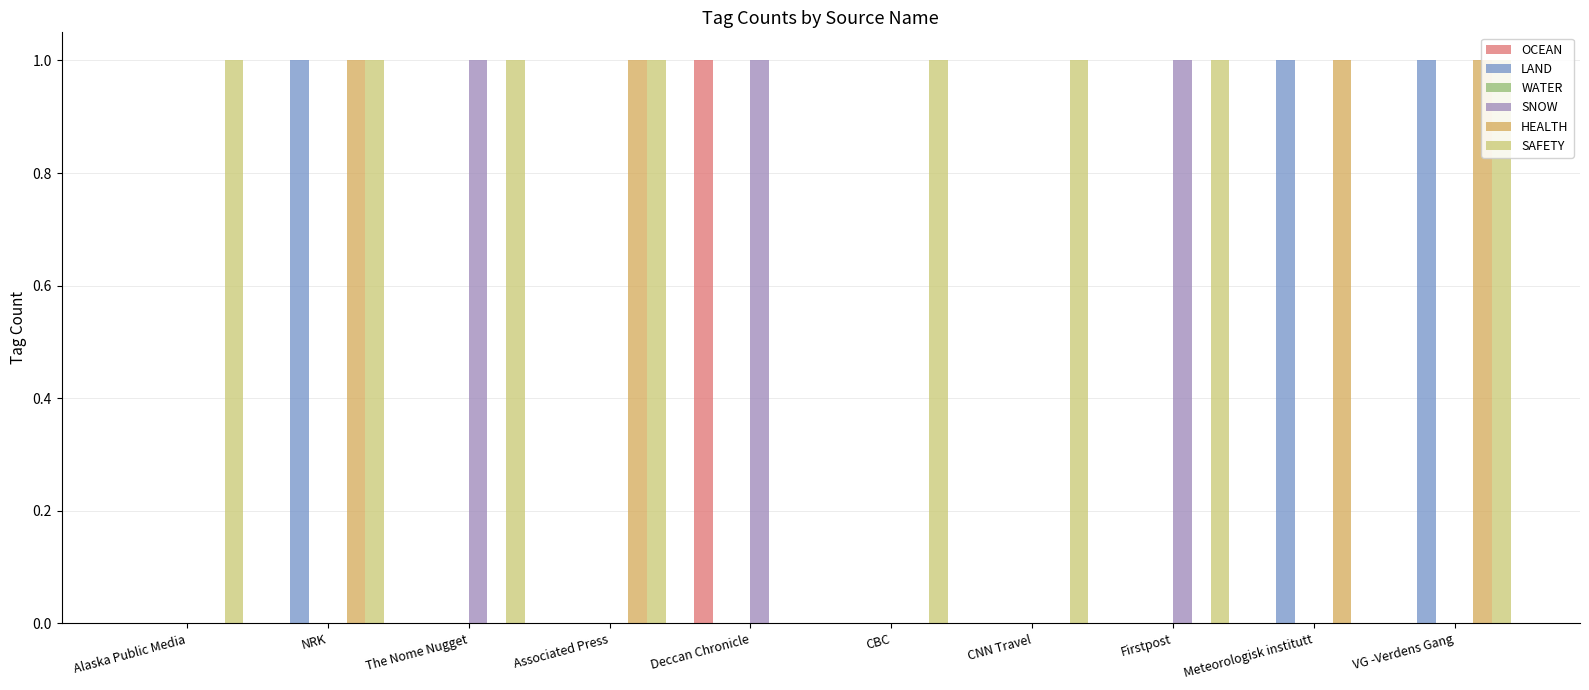

Which series has the largest total across all categories?

SAFETY